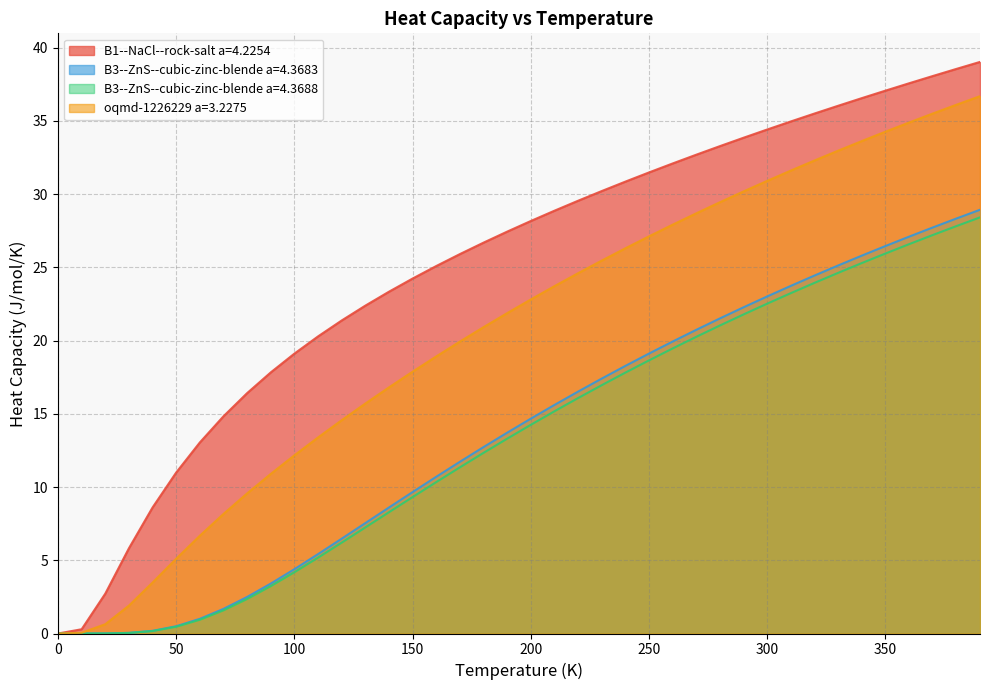

What position from the left is 370.0?

38